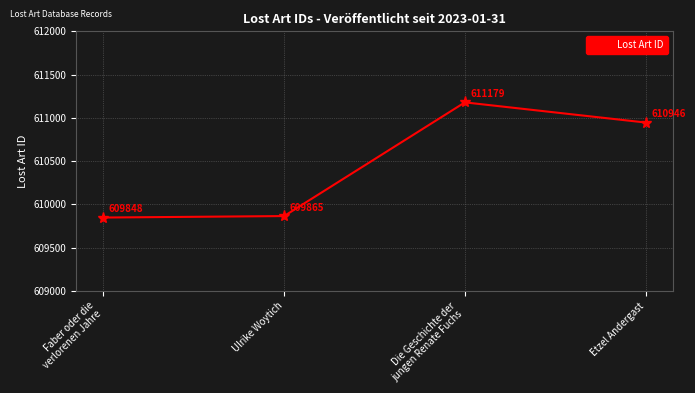

Rank the categories by value from lowest to highest.

Faber oder die
verlorenen Jahre, Ulrike Woytich, Etzel Andergast, Die Geschichte der
jungen Renate Fuchs